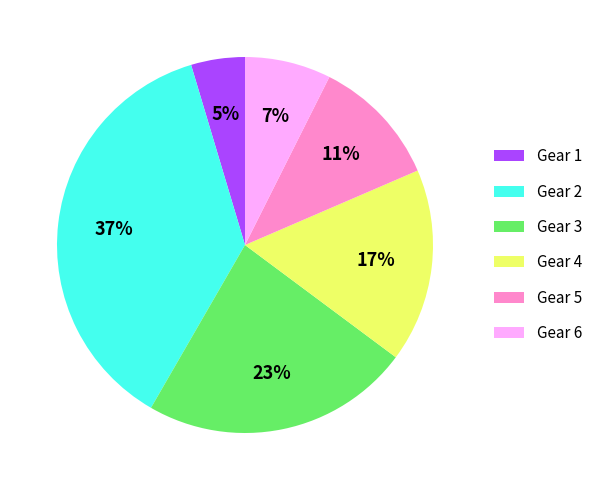

Which slice is the largest?

Gear 2